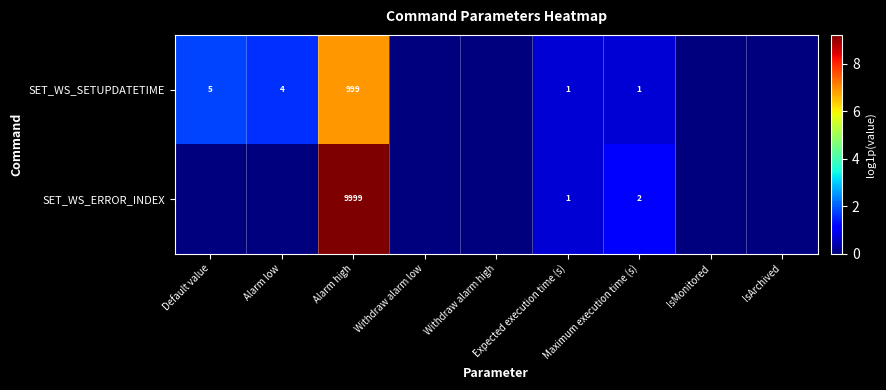

What is the spread (max minus min) of values at Alarm high?

9000